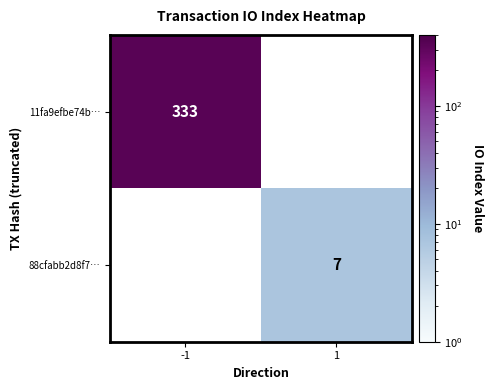

True or false: 88cfabb2d8f7… has a value of 7 at 1.

True